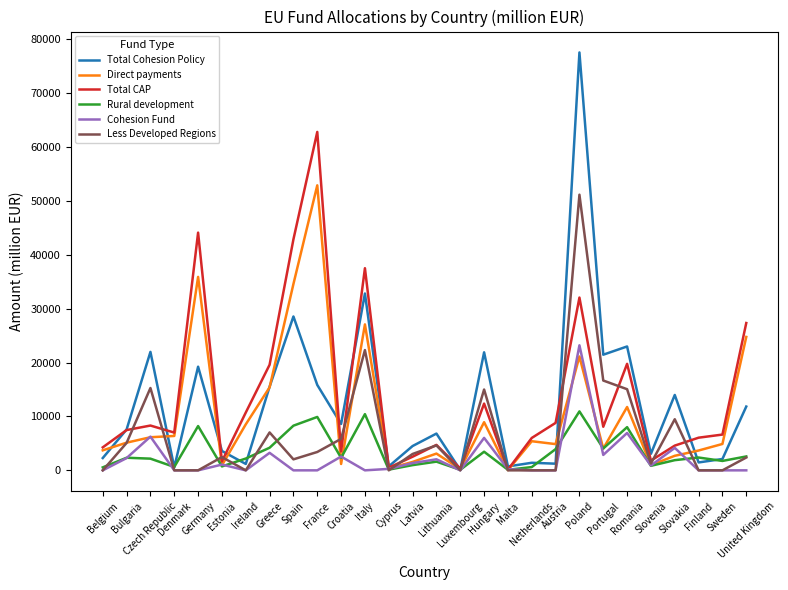

Between France and Poland, which series saw the biggest shift?

Total Cohesion Policy